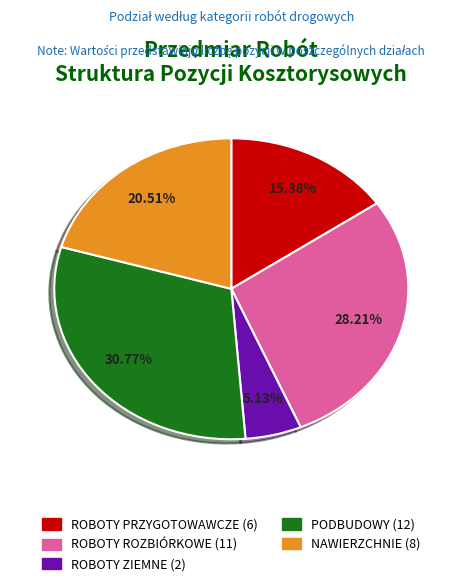

Which has a higher value, ROBOTY PRZYGOTOWAWCZE or PODBUDOWY?

PODBUDOWY